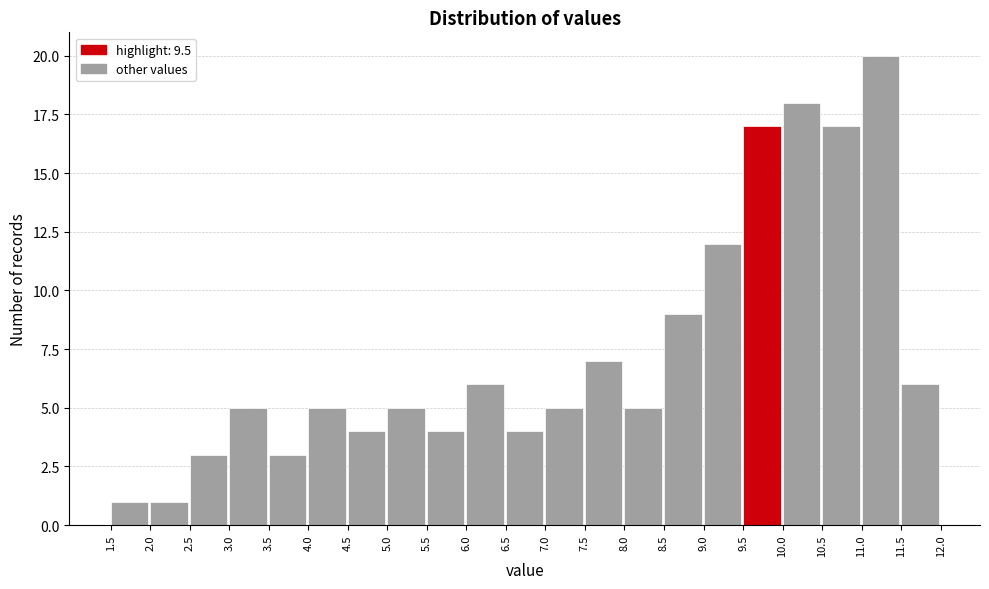

Over which range of the x-axis is the bar tallest?

11.0 to 11.5